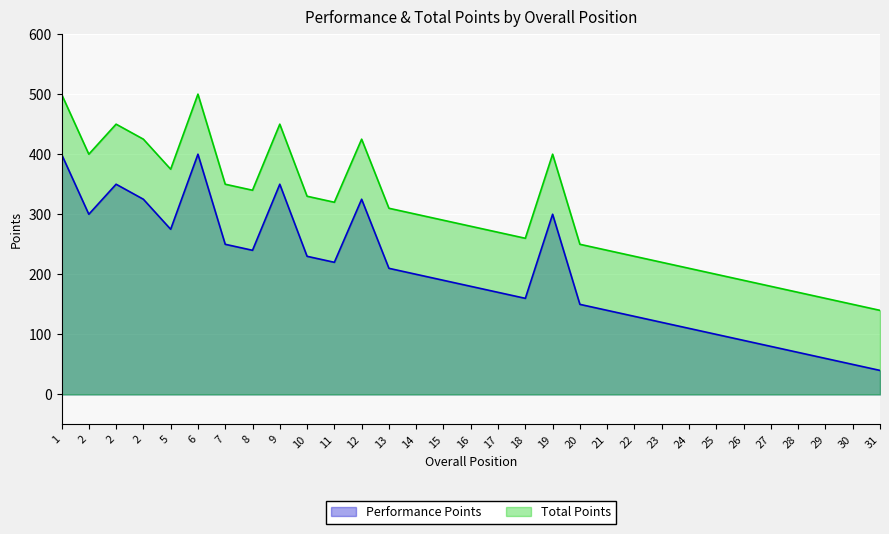

What is the difference between the highest and lowest values at 23?

100